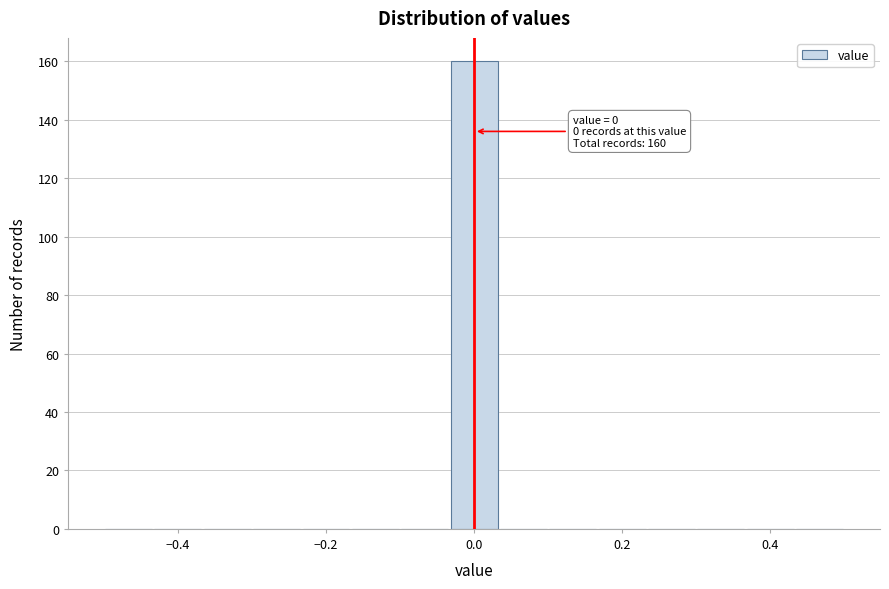

Around what value on the x-axis is the tallest bar? Give the approximate position of its centre, as read against the axis.

0.00